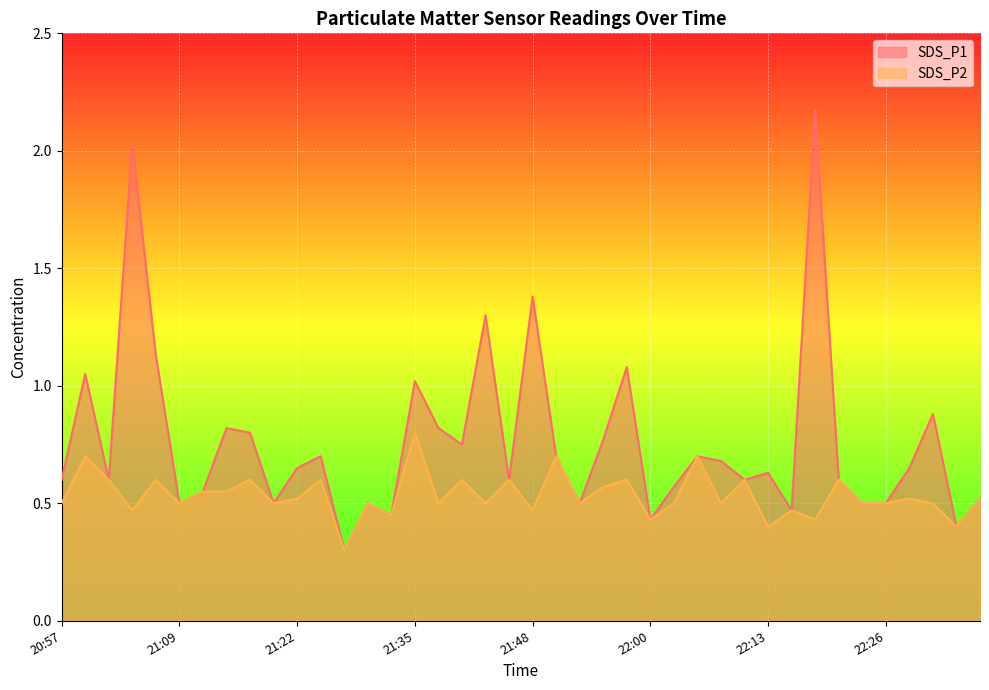

What is the approximate value of SDS_P2 at 21:22?

0.5